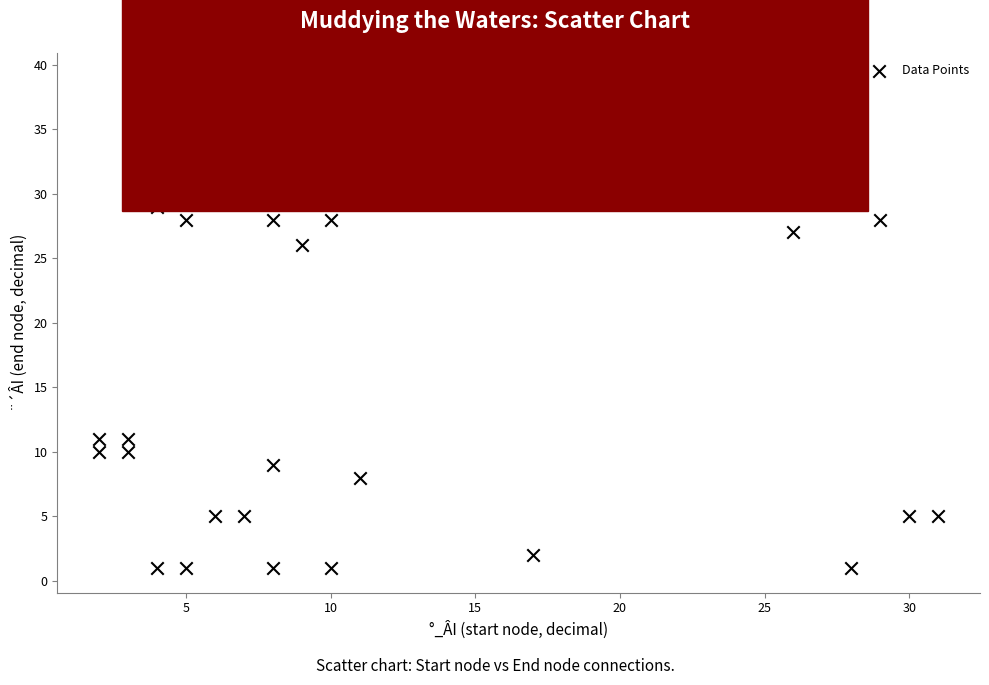

What Y value in the scatter plot is closest to 20?

26